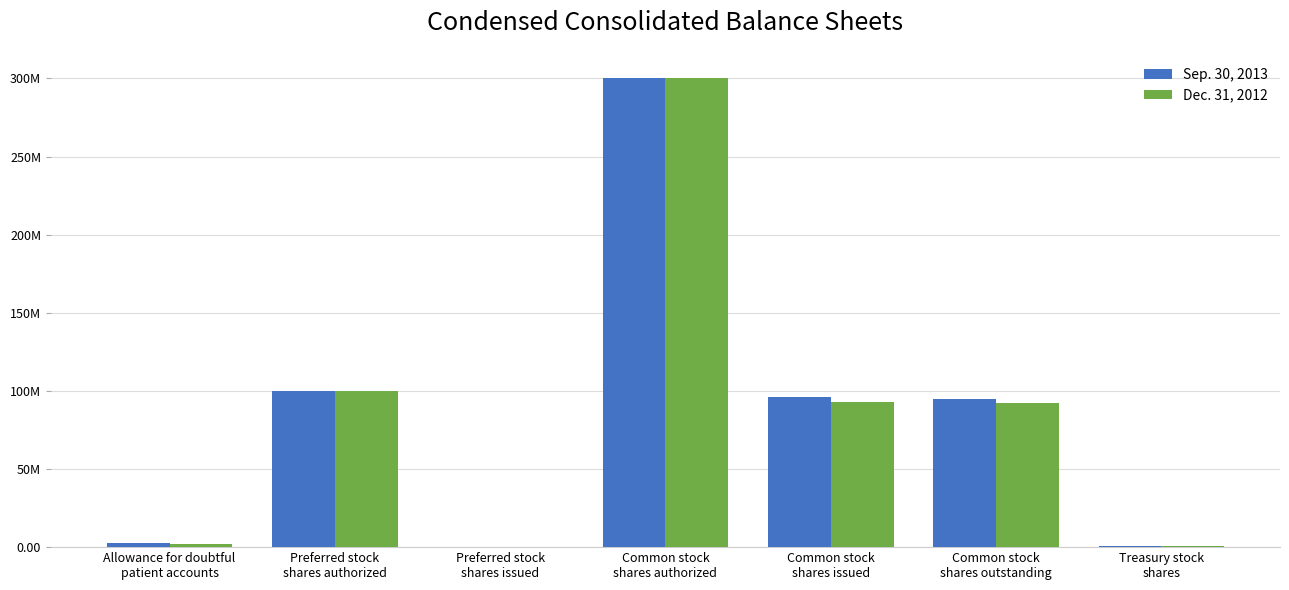

Does the chart contain stacked bars?

No